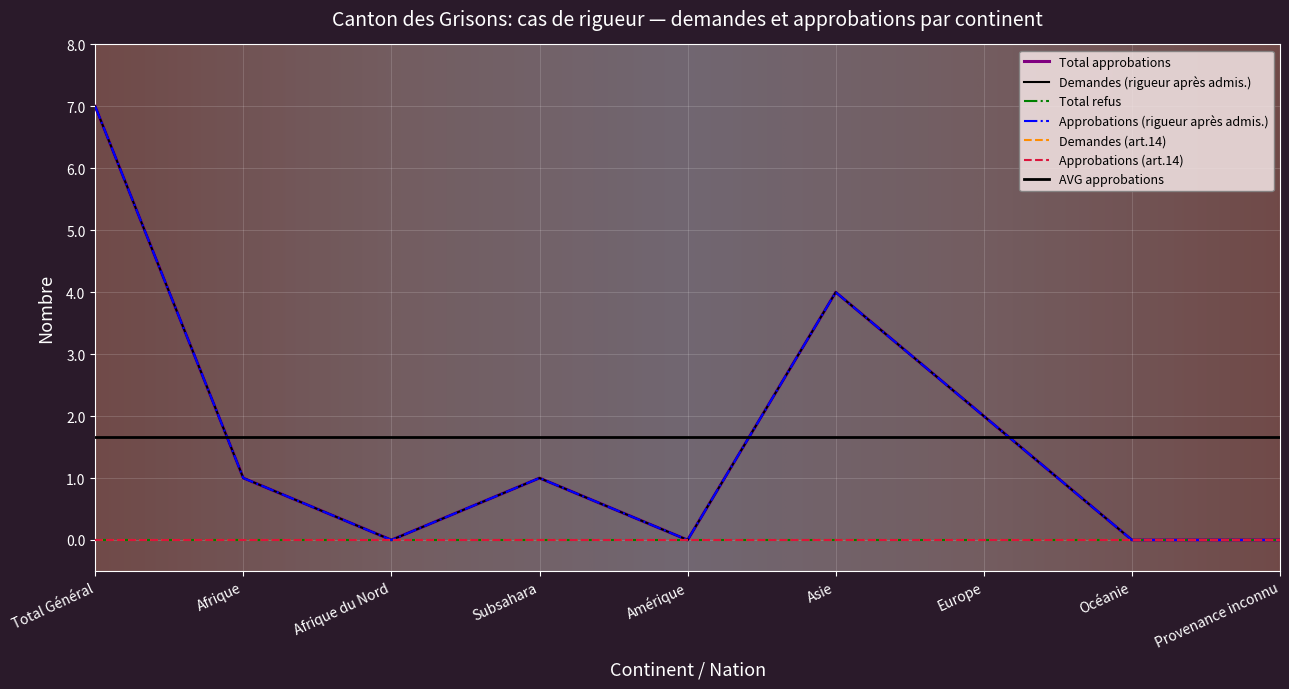

What value does the Total approbations series have at Asie?

4